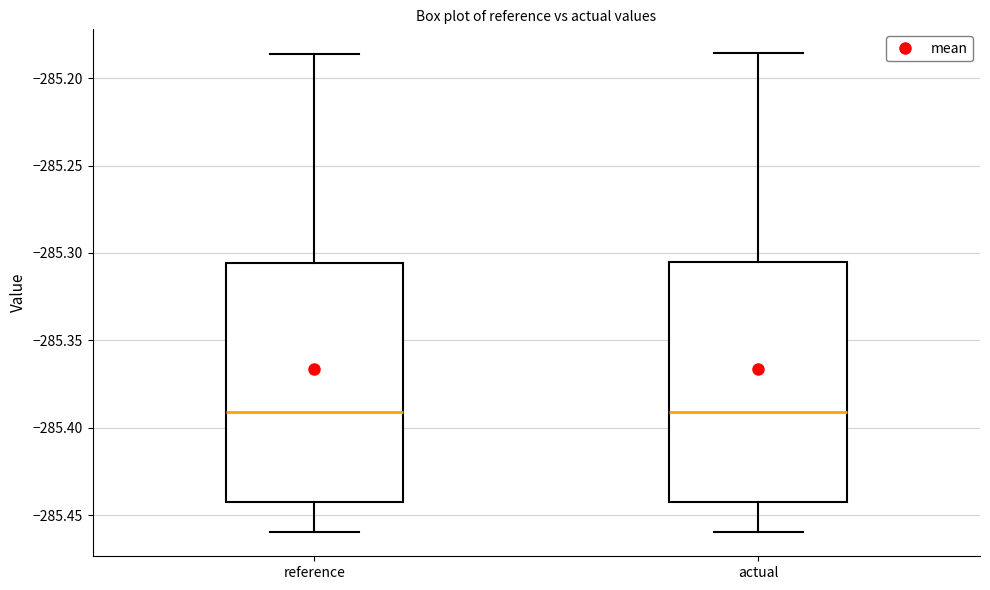

Reading left to right, read every box against the y-axis: the position of its median line, the range the box covers, and the ends of its whiskers. The values are not printed on the chart, so give them approximately, as read against the axis.

reference: median -285.390, box -285.445 to -285.305, whiskers -285.460 to -285.185
actual: median -285.390, box -285.440 to -285.305, whiskers -285.460 to -285.185